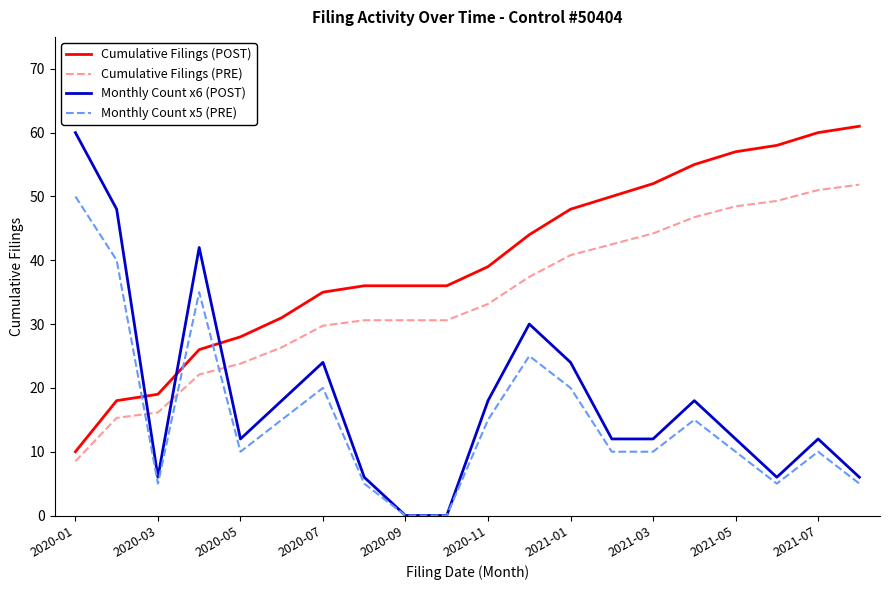

After their last crossing, which series has the higher values: Cumulative Filings (PRE) or Monthly Count x6 (POST)?

Cumulative Filings (PRE)